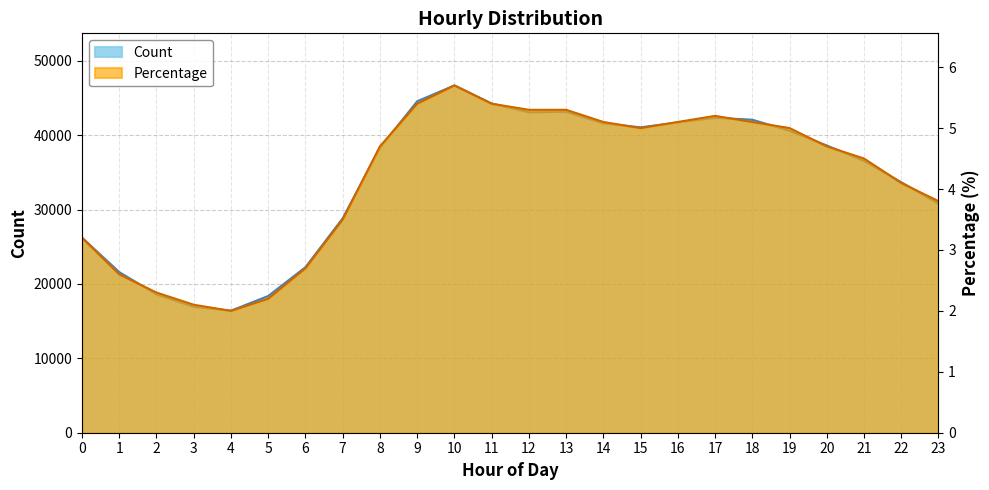

Which has a higher value, 13 or 10?

10